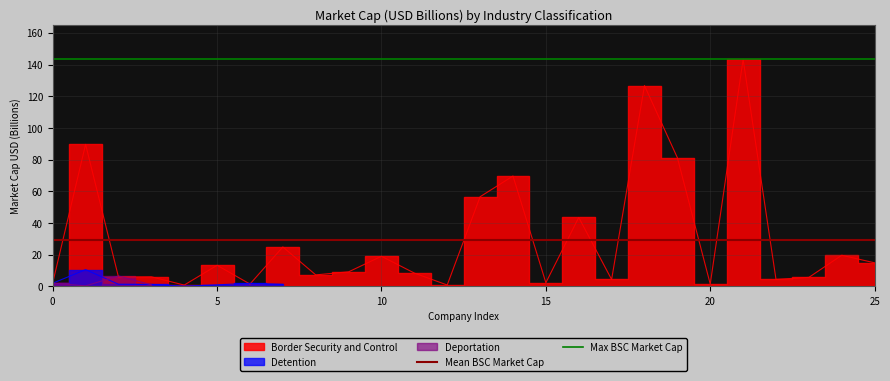

Which has a higher value, 5 or 0?

5